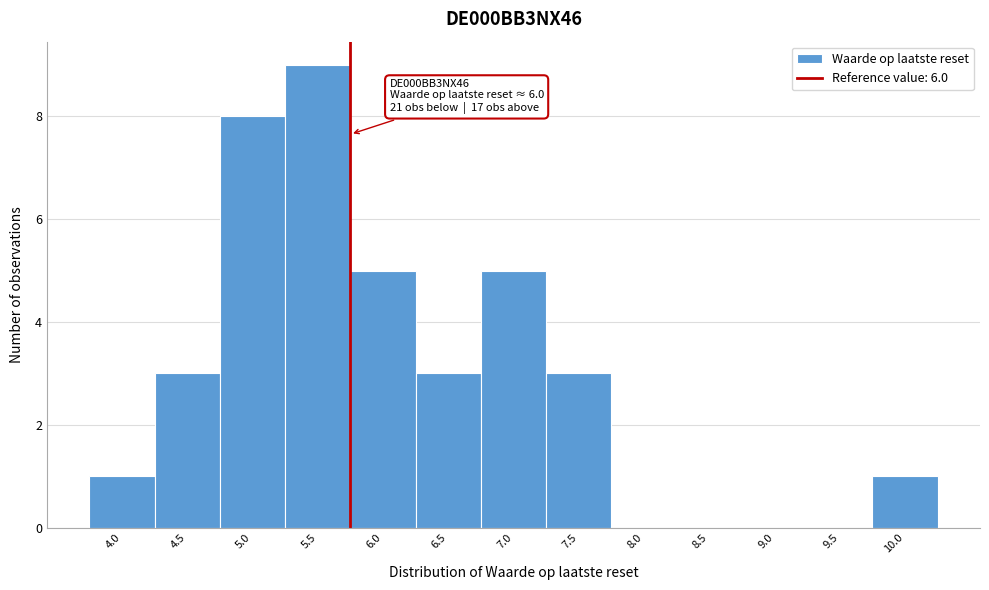

Reading left to right, what are all the values shown in this chart?

4.0=1	4.5=3	5.0=8	5.5=9	6.0=5	6.5=3	7.0=5	7.5=3	8.0=0	8.5=0	9.0=0	9.5=0	10.0=1